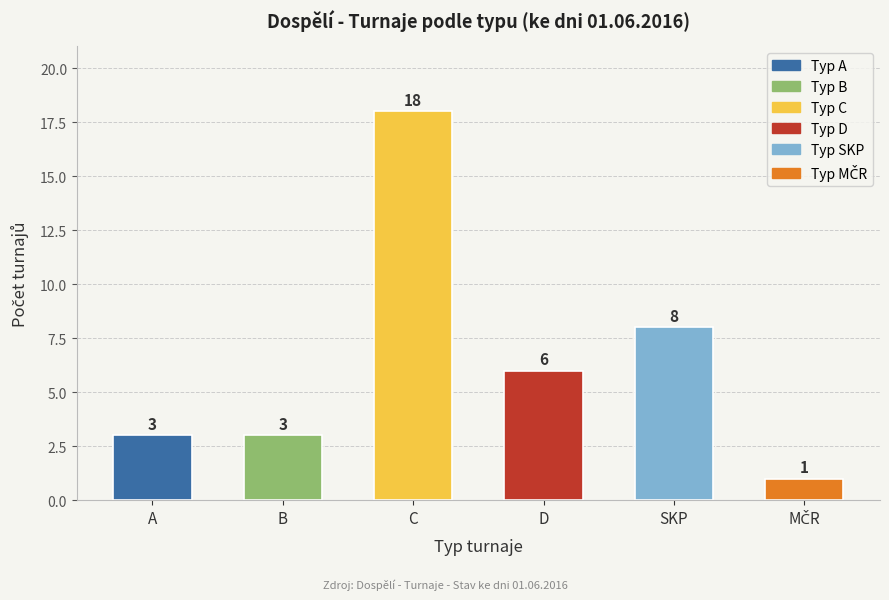

What is the difference between the second highest and minimum values?

7